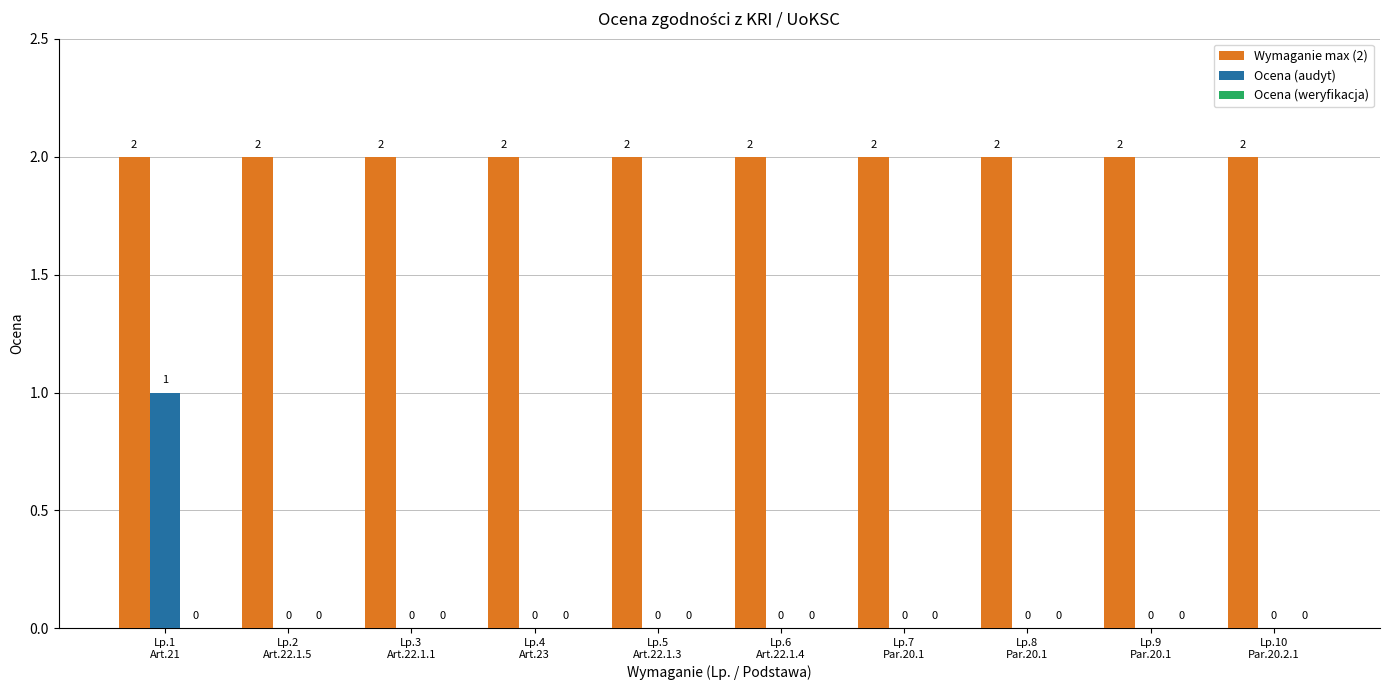

Which series has the largest total across all categories?

Wymaganie max (2)